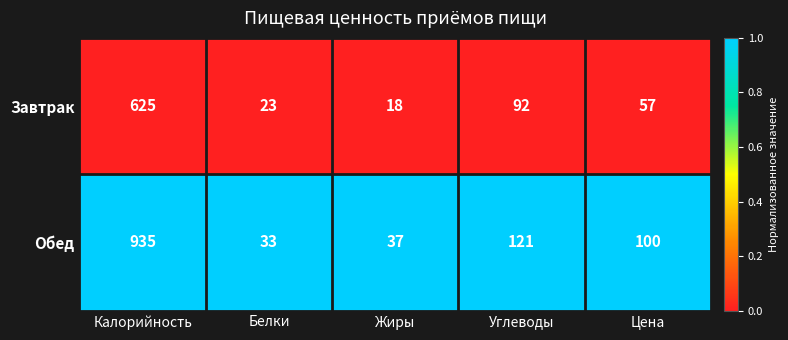

Rank the series by their maximum value, from highest to lowest.

Обед, Завтрак